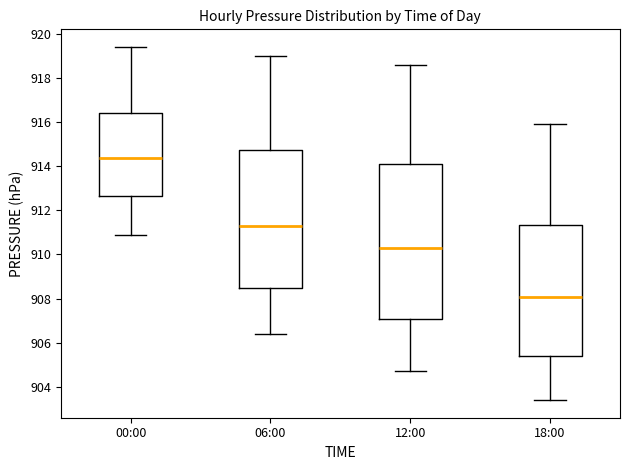

Which box is the tallest, from its lower edge to its upper edge?

12:00